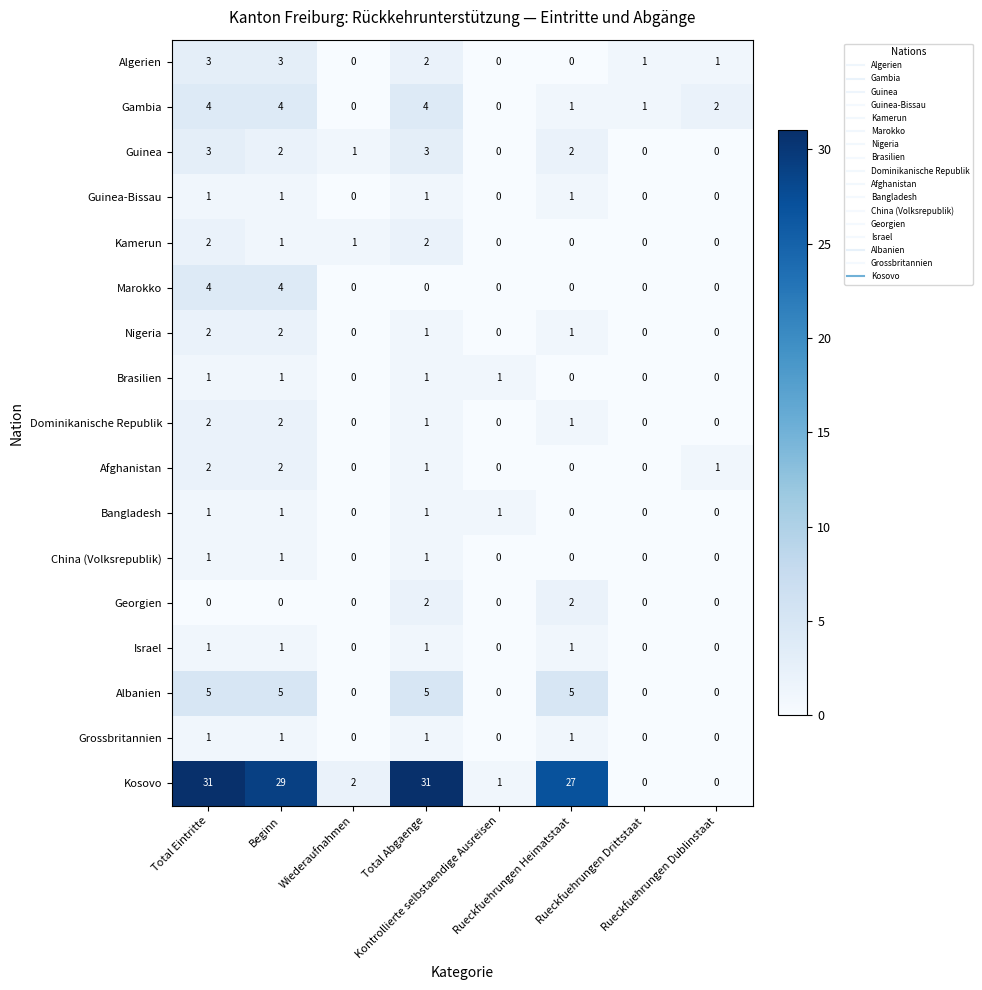

At which category is the sum across all series the highest?

Total Eintritte